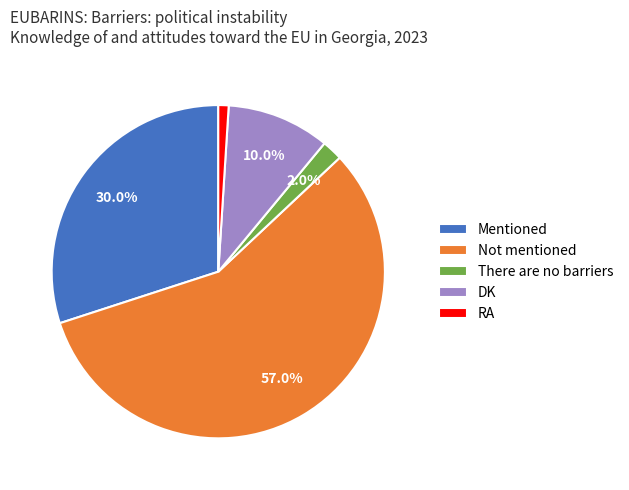

How many segments does this pie chart have?

5